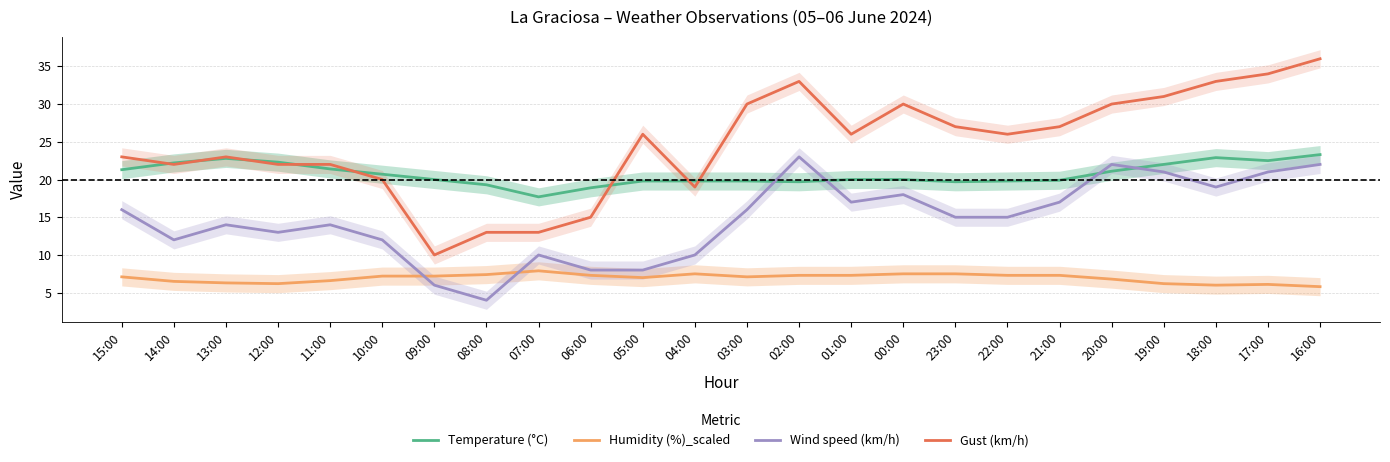

How many series are shown in this chart?

4